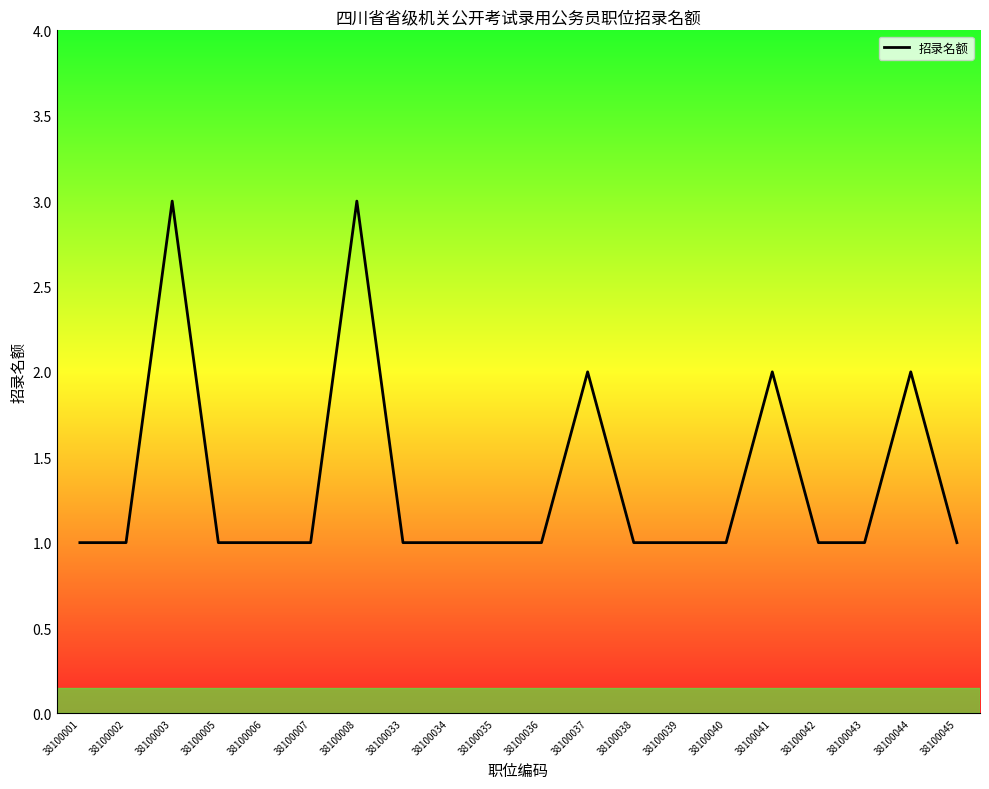

Between 38100003 and 38100037, which is larger?

38100003